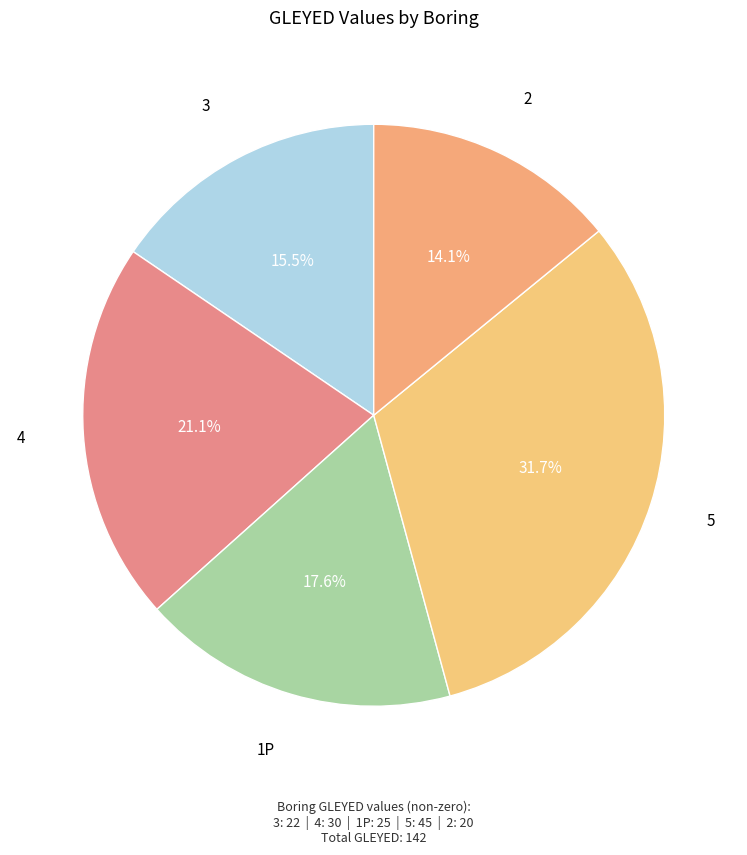

Combined, what portion of the pie is 4 and 2?

35.2%